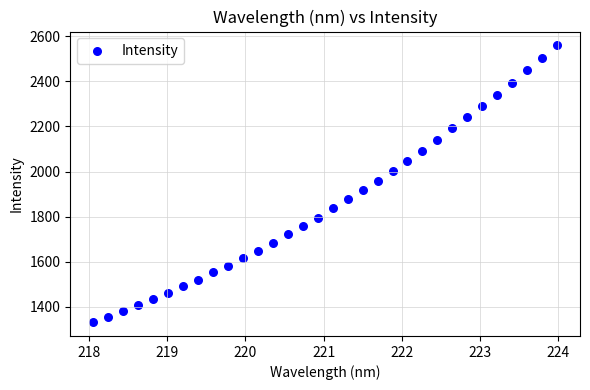

What is the range of Y values (max minus min)?

1226.7